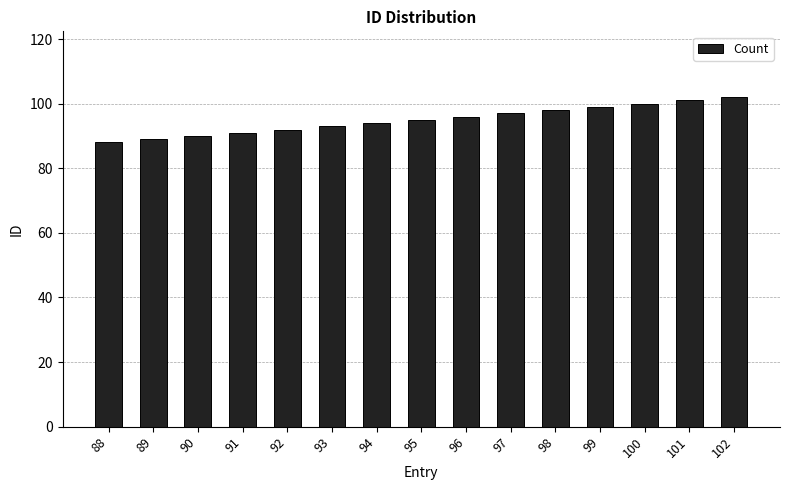

Which has a higher value, 97 or 92?

97